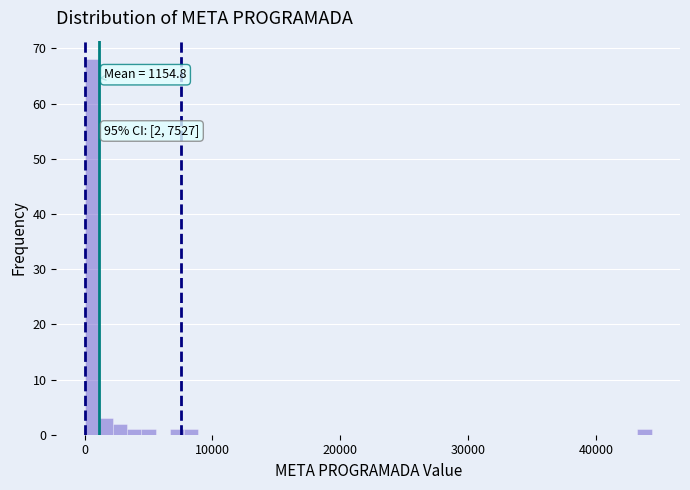

Read against the x-axis, roughly where is the centre of the tallest bar?

1000